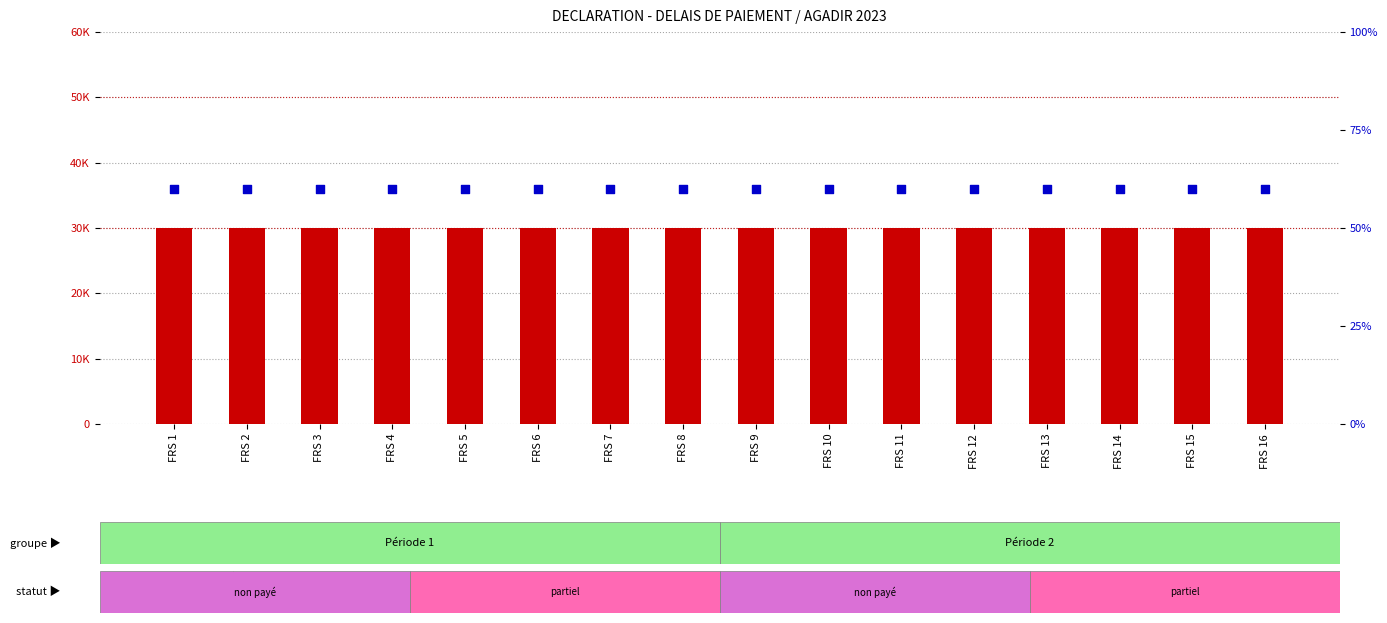

At which category is the sum across all series the highest?

FRS 1